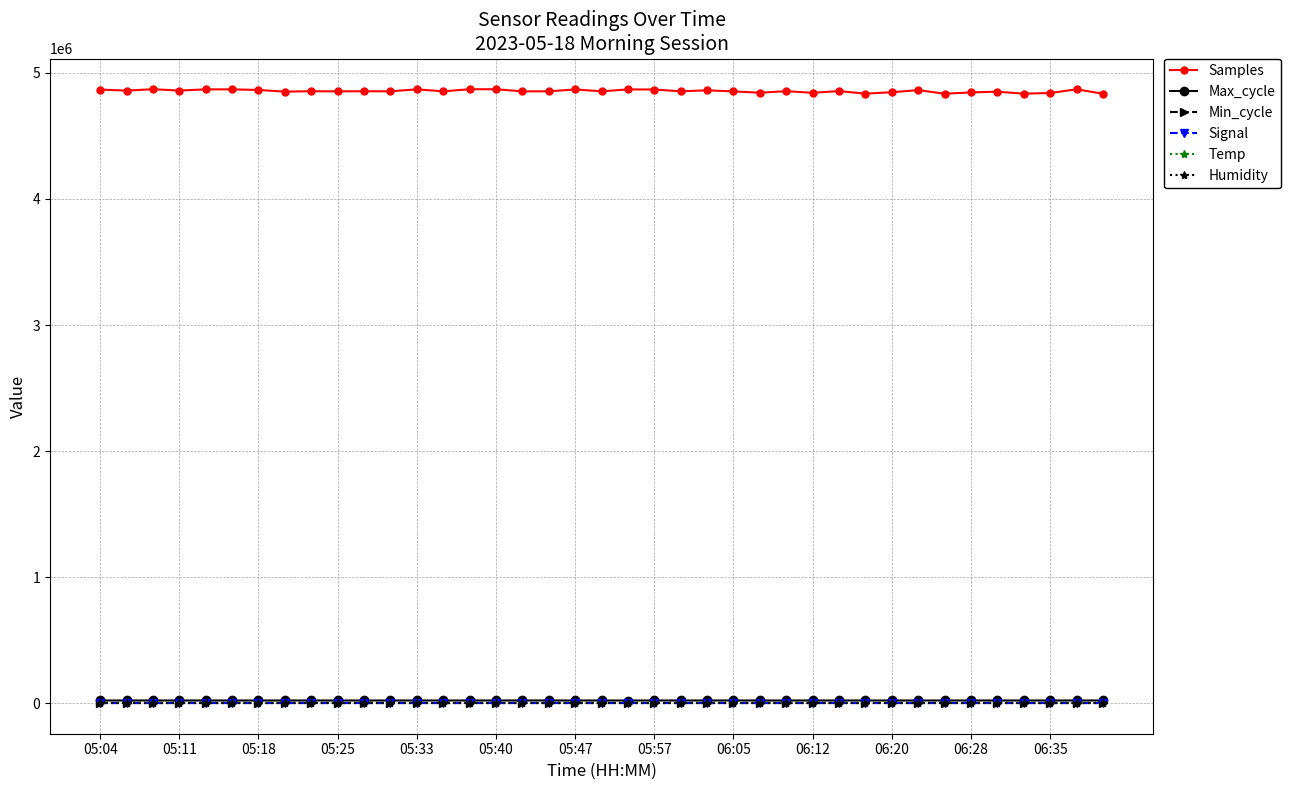

Is this an area chart (filled region under the line)?

No